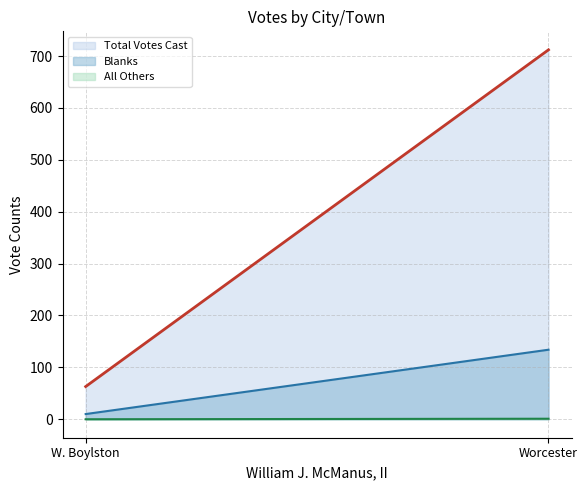

How many data points does each series have?

2